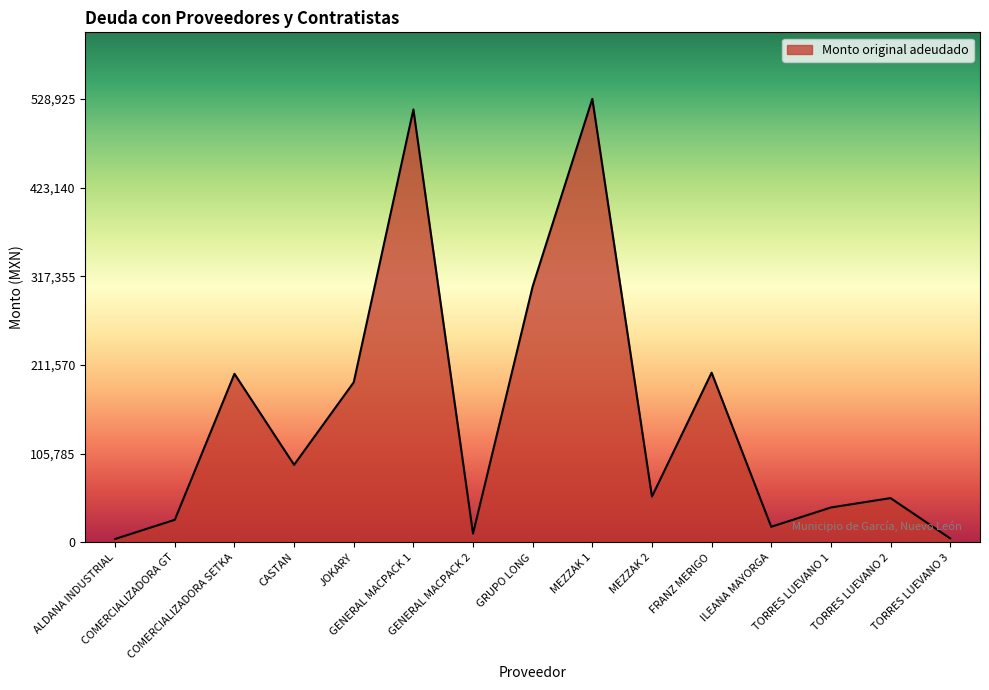

What is the greatest value displayed?

528925.2